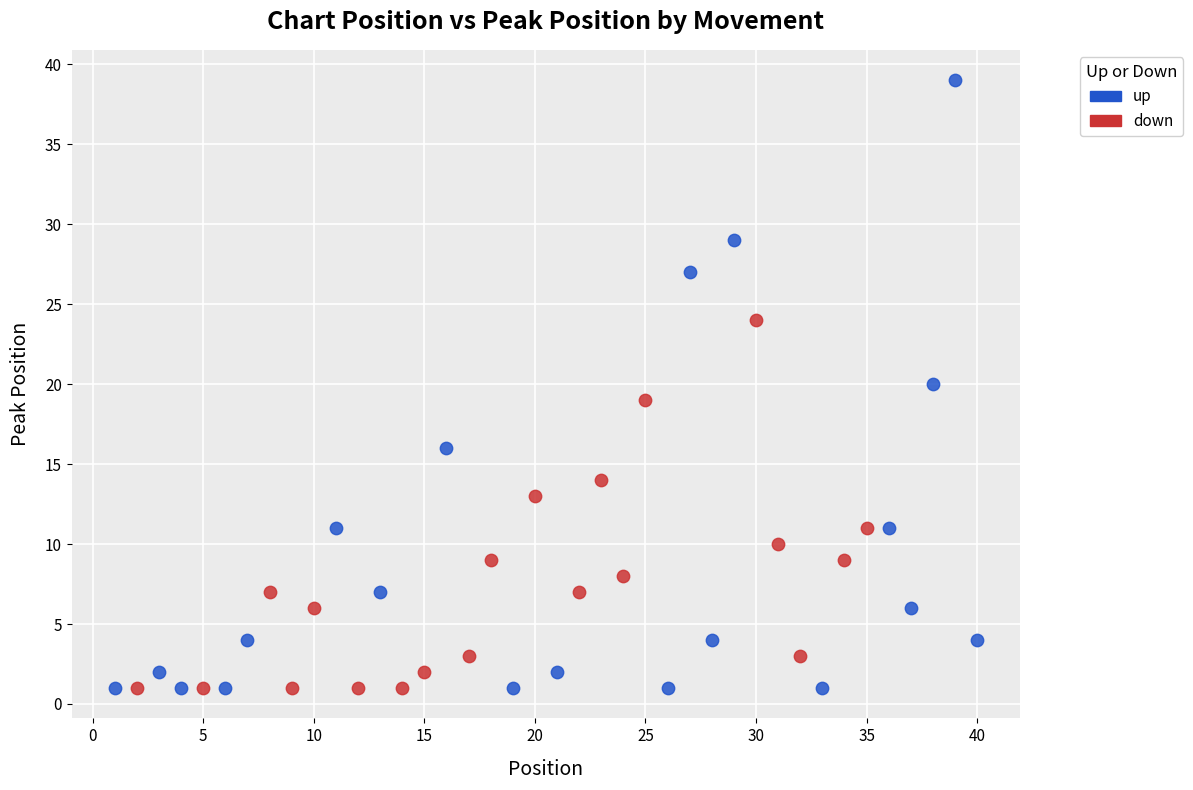

Which series has the largest Y range (max minus min)?

up